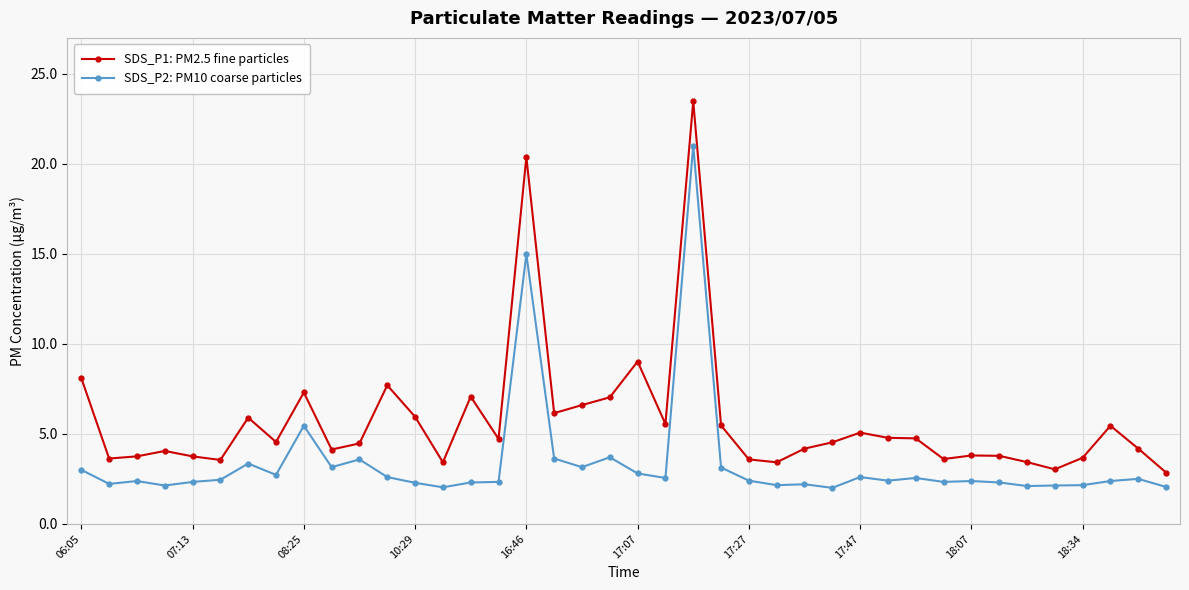

True or false: SDS_P2: PM10 coarse particles has more than 0 interior local peaks.

True